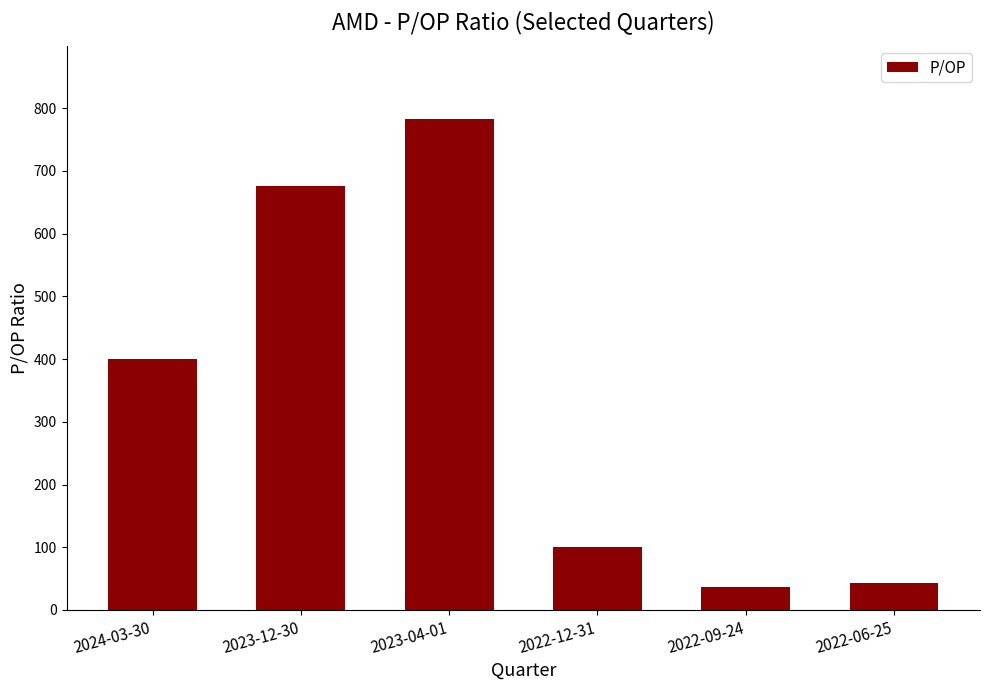

What is the difference between the maximum and second lowest values?

738.8